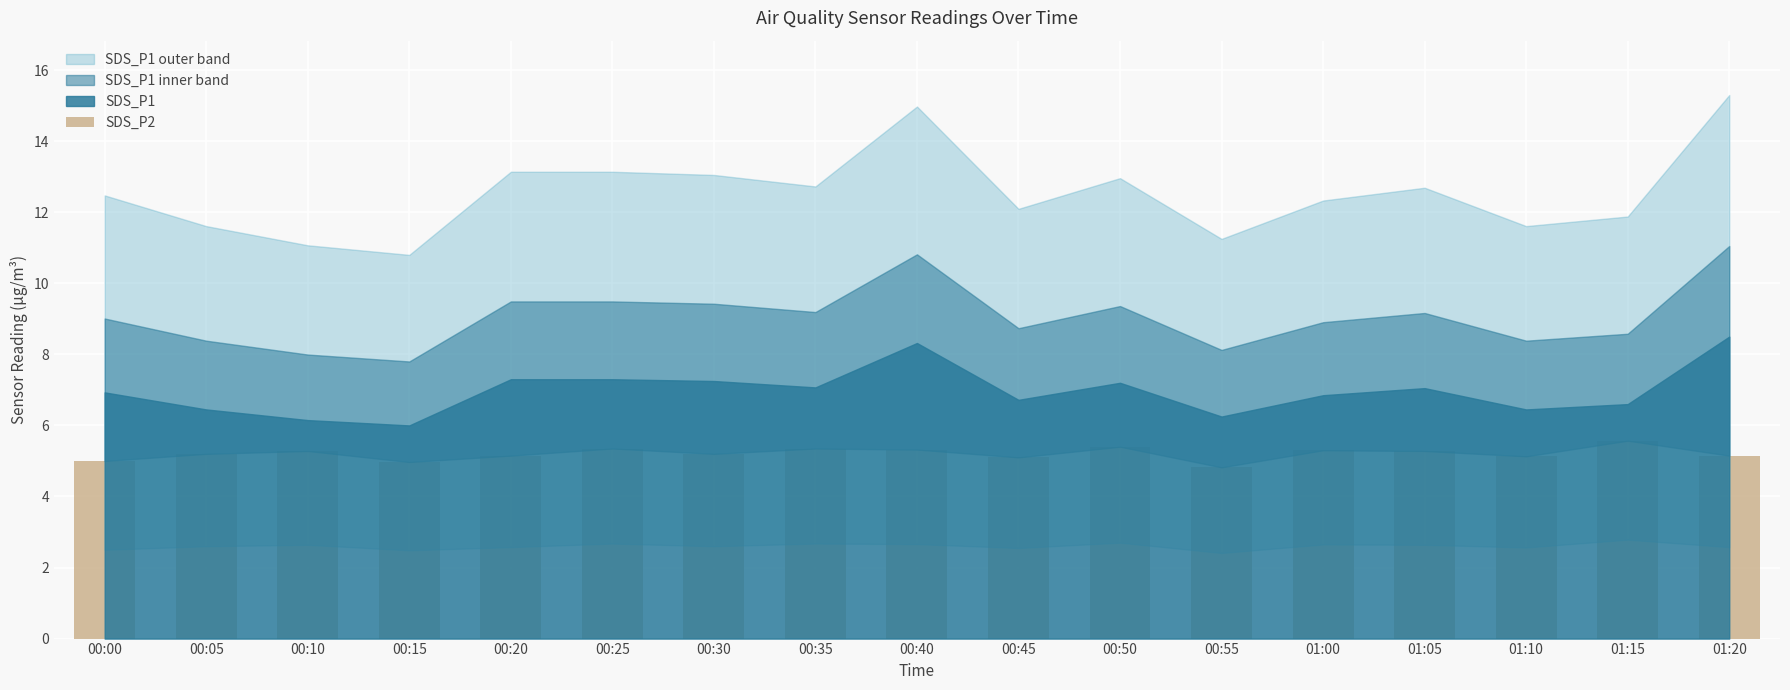

What is the change in value from 00:15 to 00:35?

+0.4